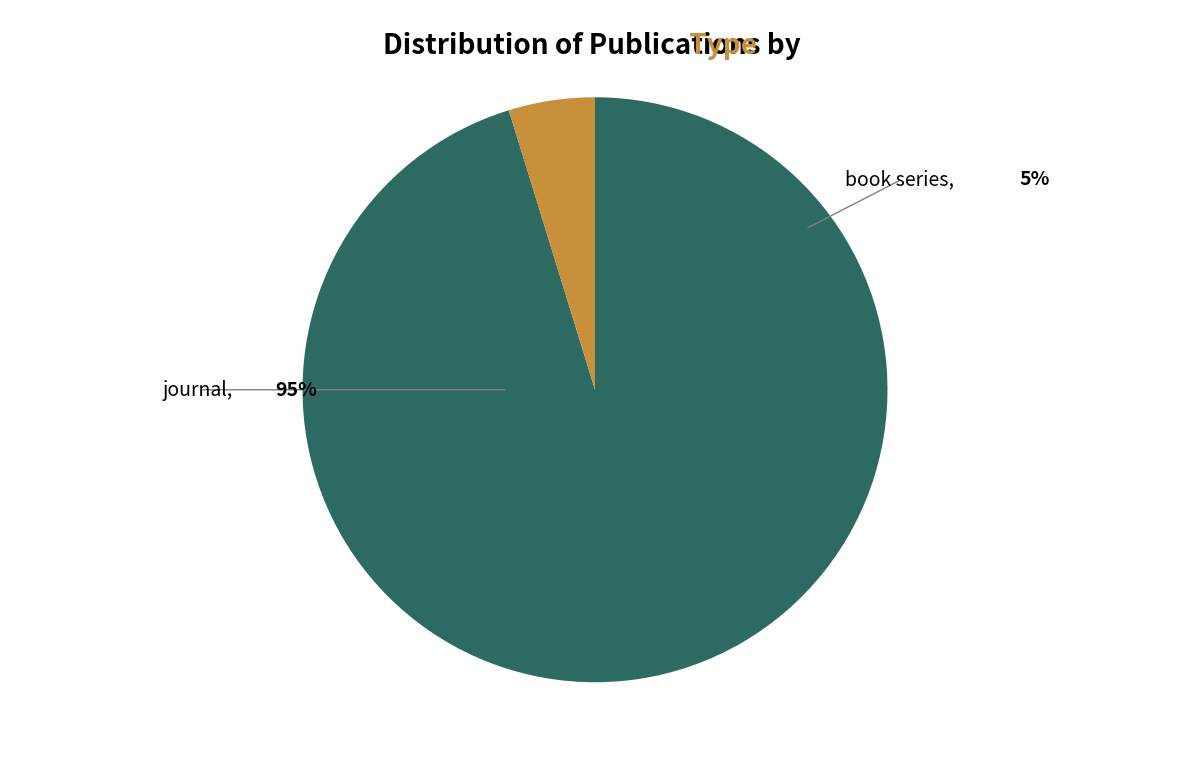

Does any single category account for the majority?

Yes